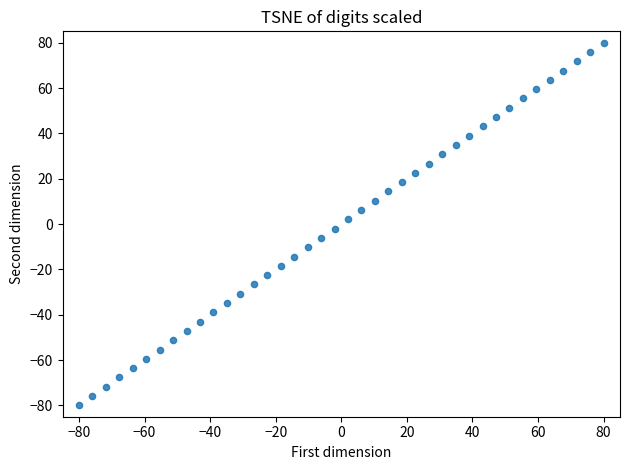

What is the range of Y values (max minus min)?

160.0